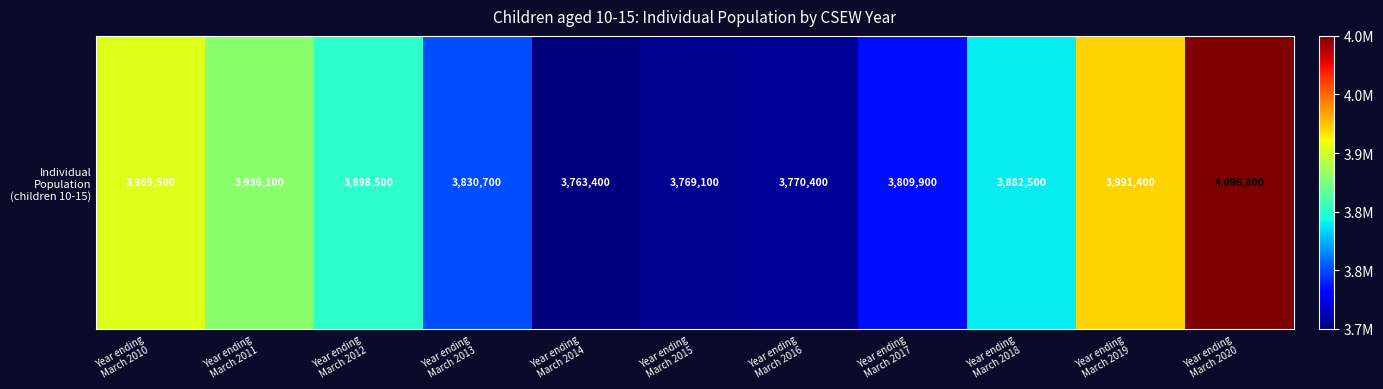

List the labels in order of value, largest first.

Year ending
March 2020, Year ending
March 2019, Year ending
March 2010, Year ending
March 2011, Year ending
March 2012, Year ending
March 2018, Year ending
March 2013, Year ending
March 2017, Year ending
March 2016, Year ending
March 2015, Year ending
March 2014